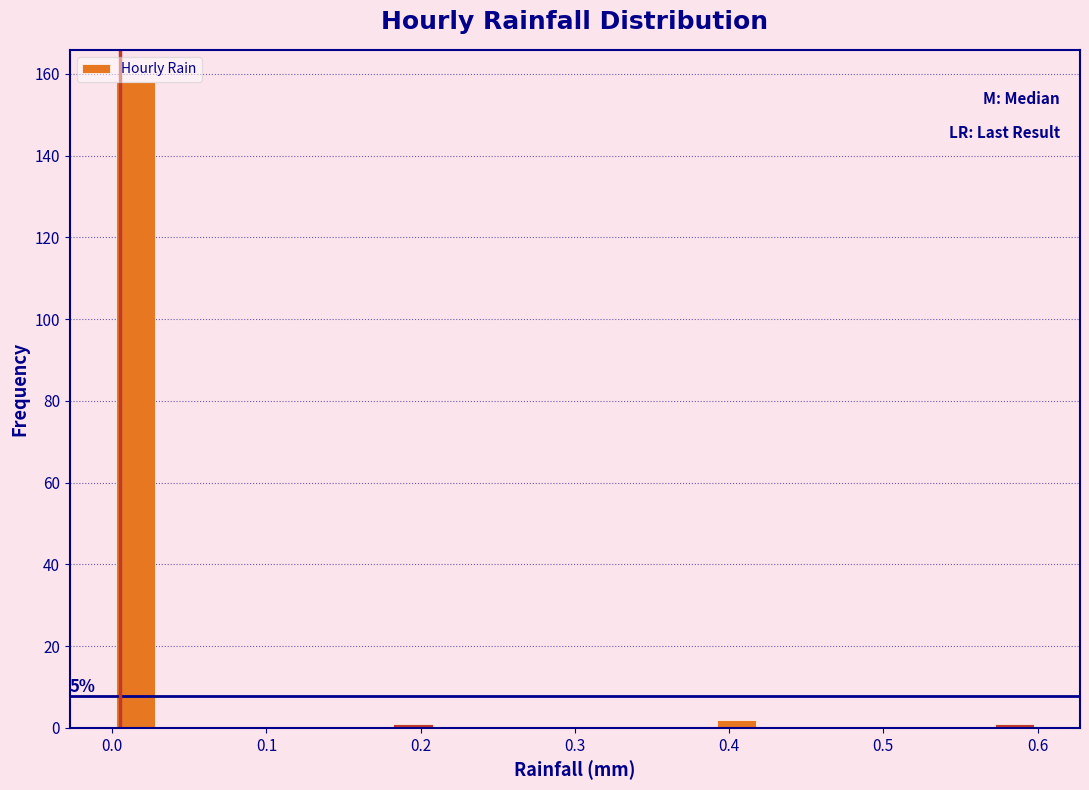

Read against the x-axis, roughly where is the centre of the tallest bar?

0.02